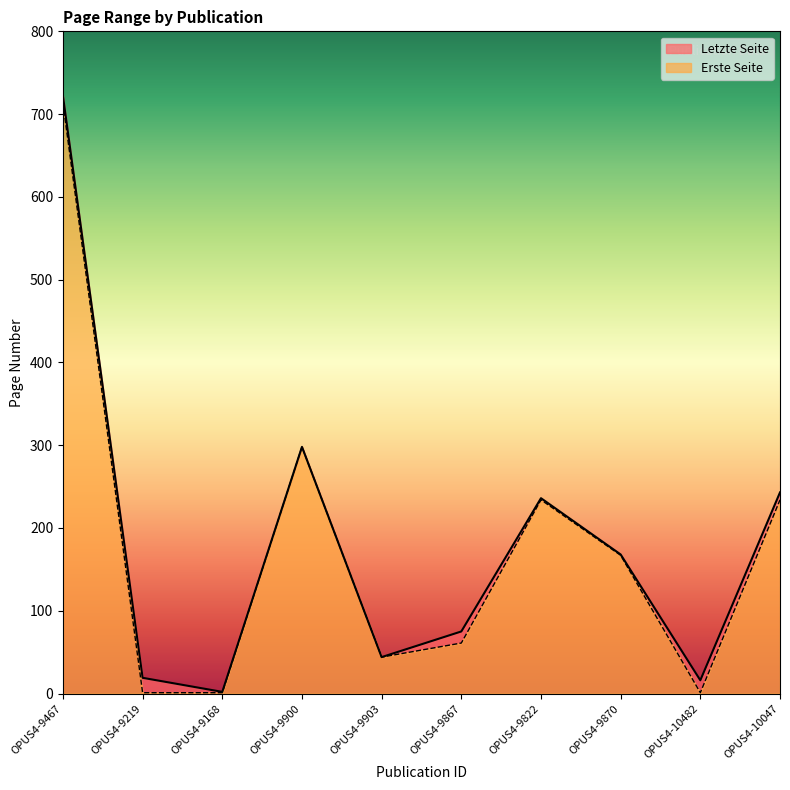

What is the greatest value displayed?

722